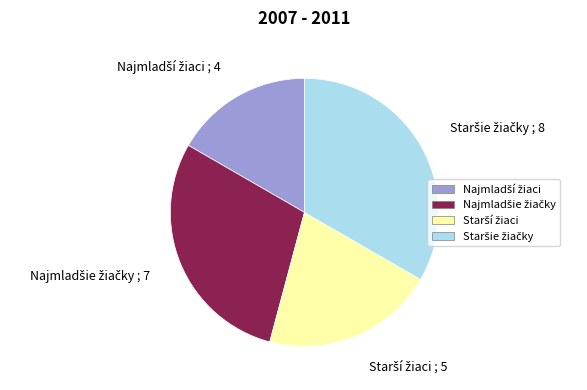

Is there a majority slice in this chart?

No